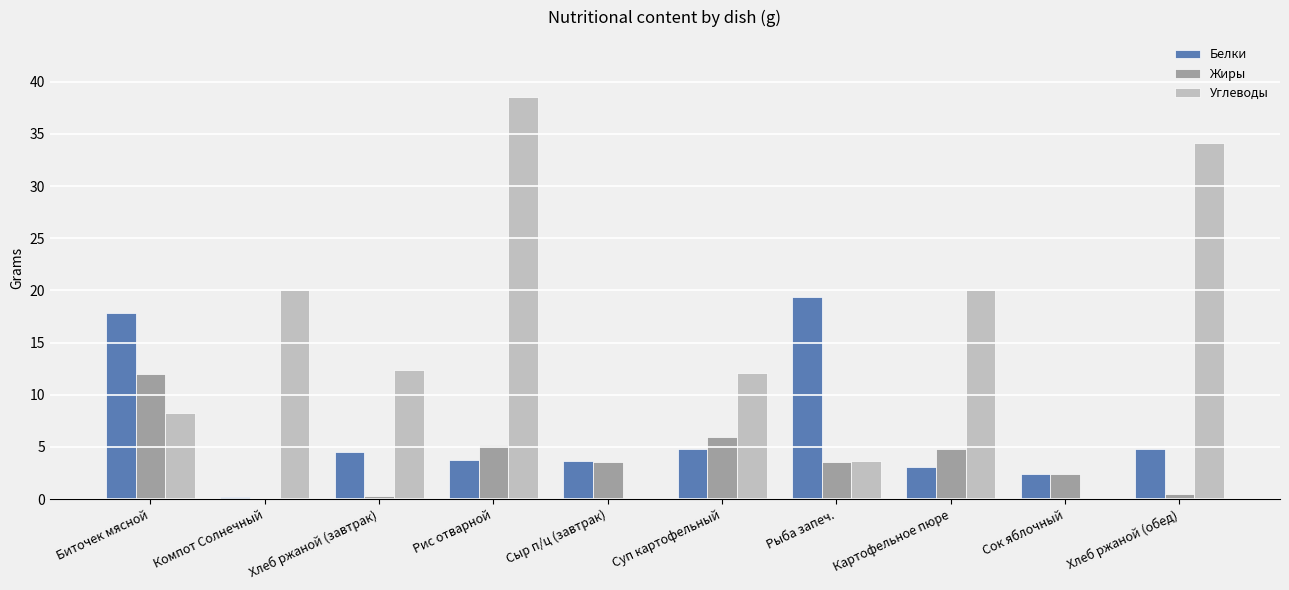

The Жиры series shows 0.3 at Хлеб ржаной (завтрак). True or false?

True